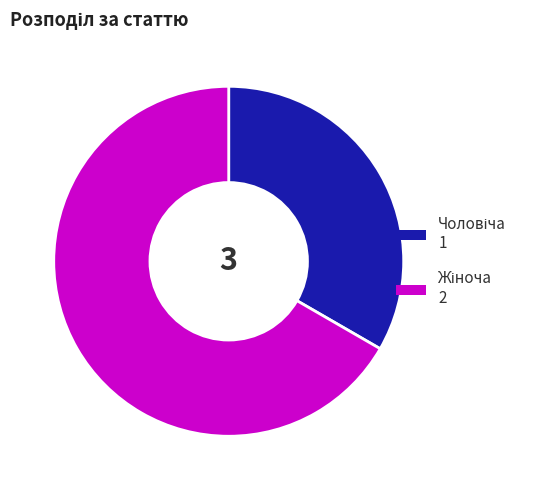

Is there a majority slice in this chart?

Yes